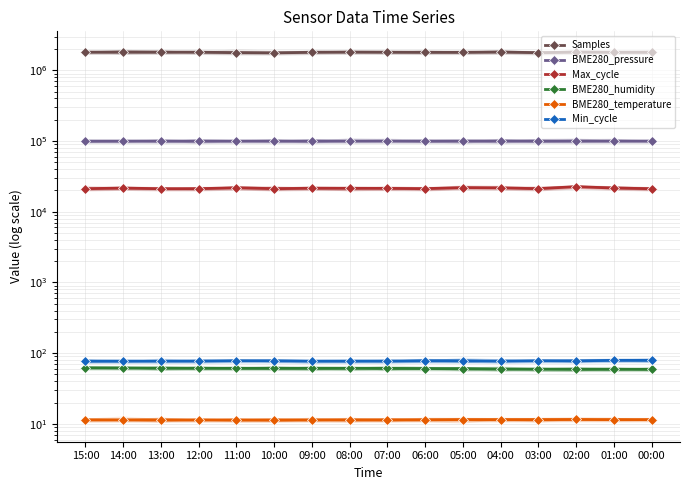

True or false: BME280_temperature and Samples intersect in this chart.

False